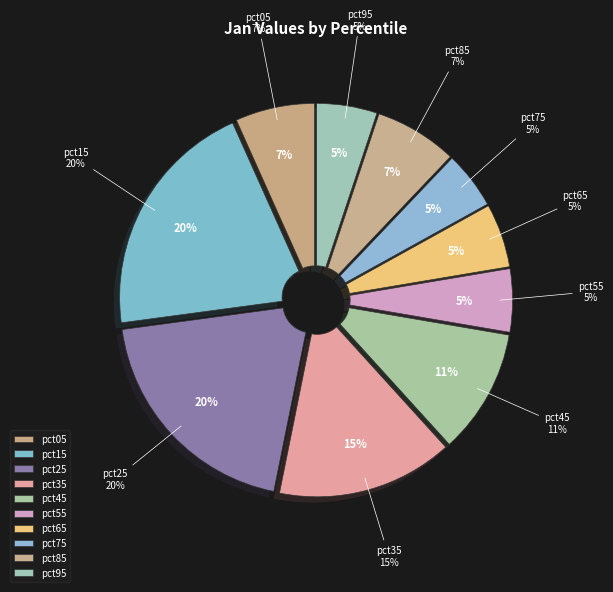

How many segments does this pie chart have?

10